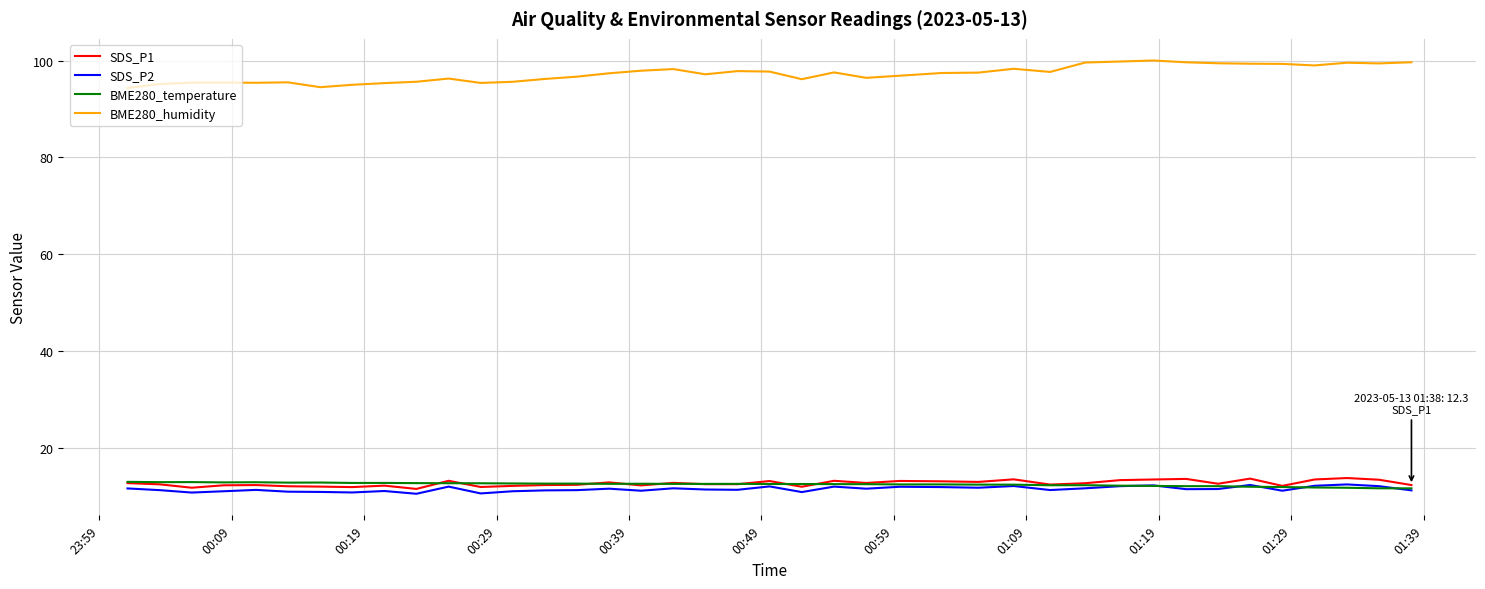

How many distinct data groups are displayed?

4